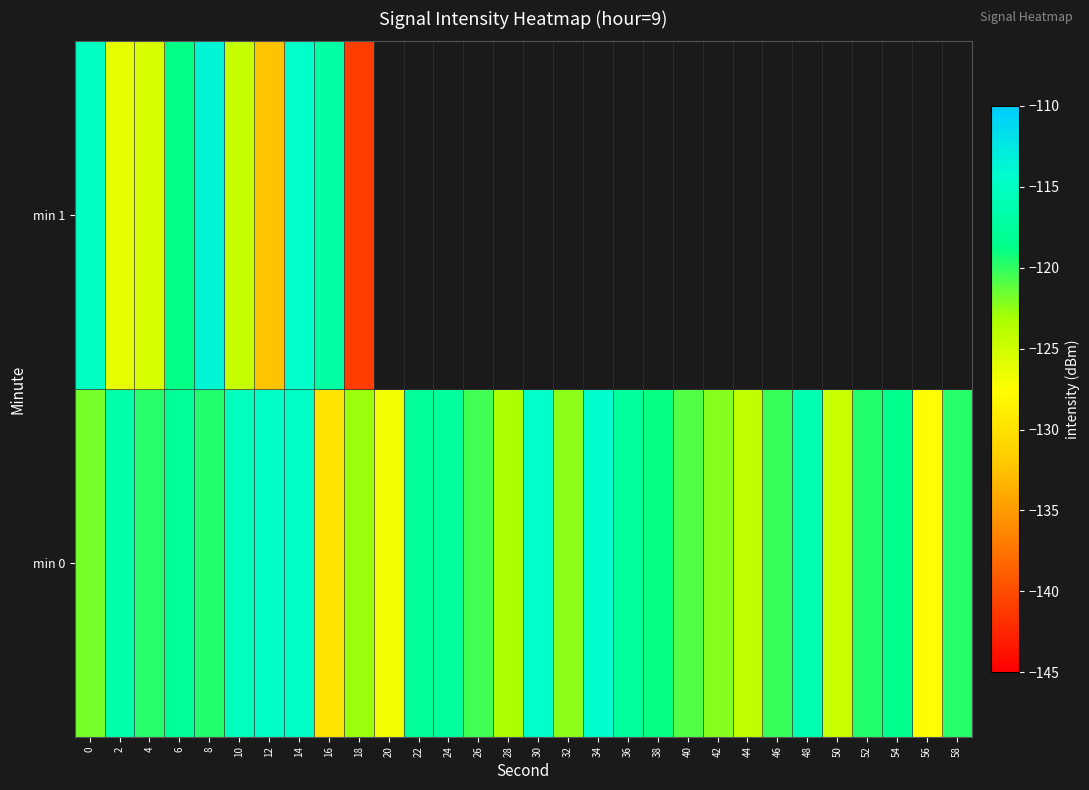

True or false: min 0 has a value of -46.1 at 32.

False